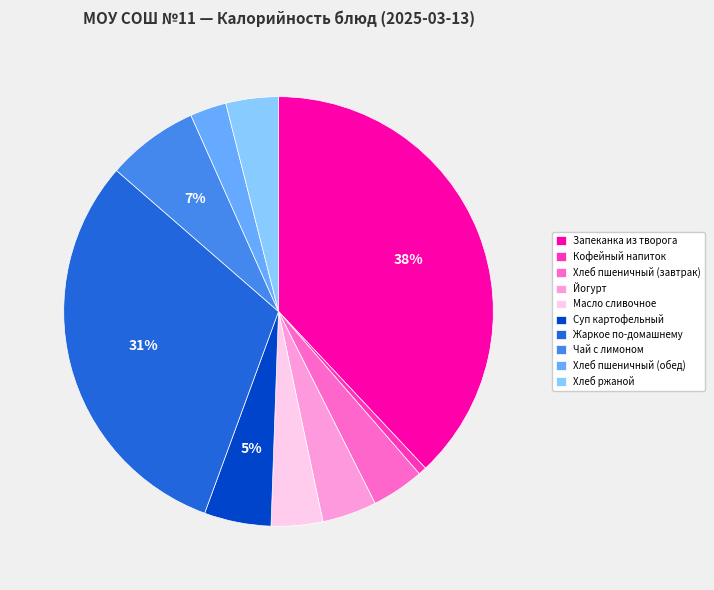

Which has a higher value, Жаркое по-домашнему or Йогурт?

Жаркое по-домашнему